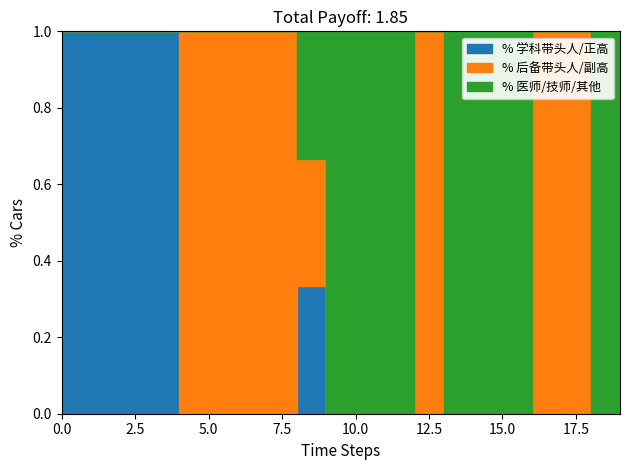

What is the label of the 4th point from the right?

16